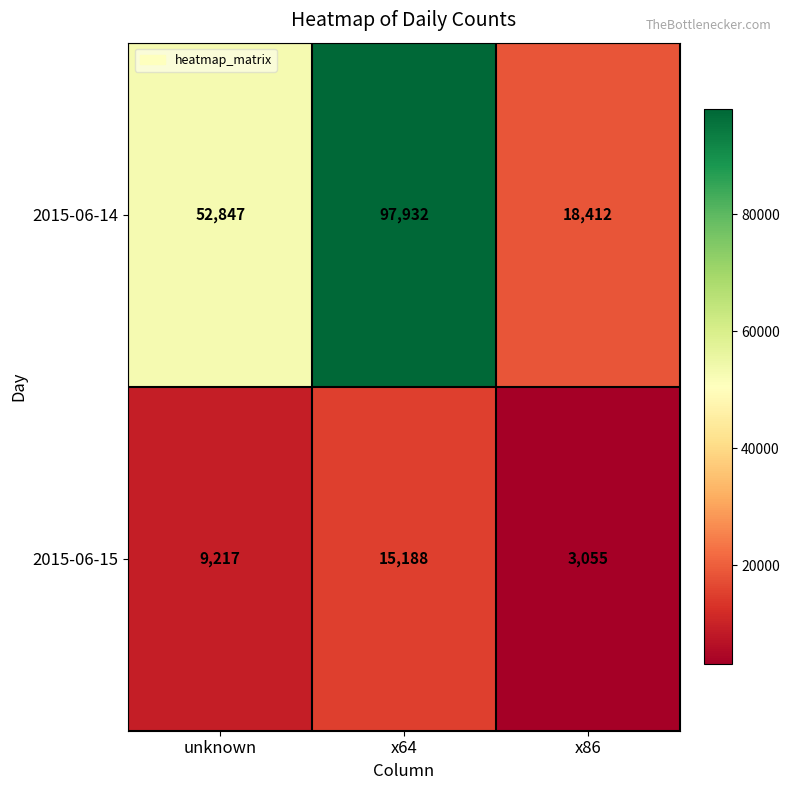

At which label is 2015-06-15 closest to 9121?

unknown